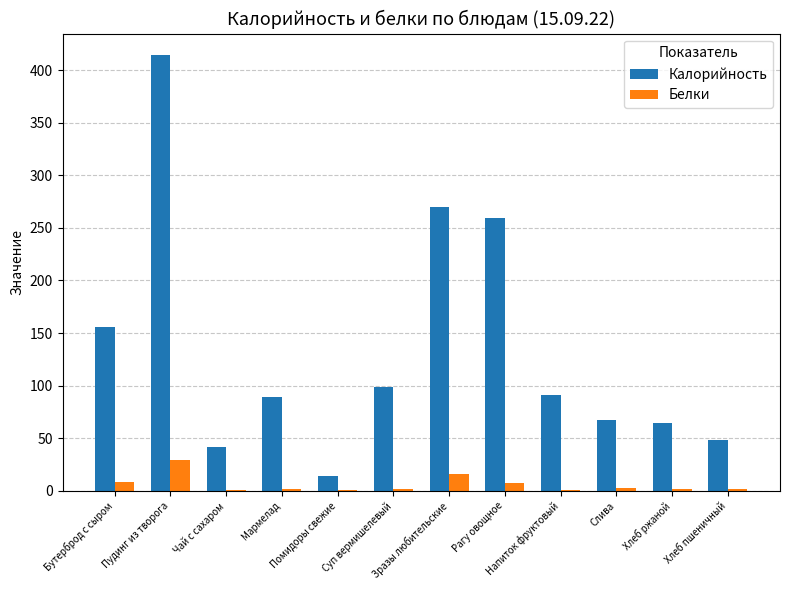

What is the sum of all Белки values?

73.2